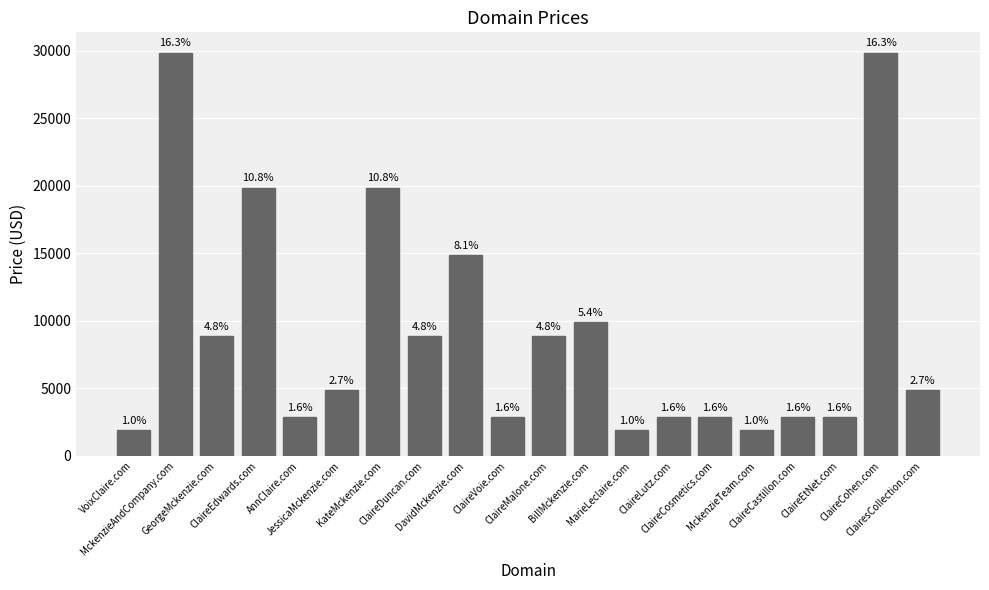

At which category does the chart reach its minimum across all series?

VoixClaire.com